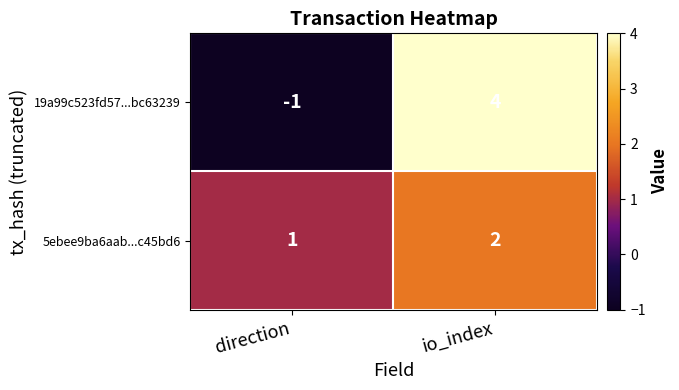

What is the total value across all series at io_index?

6